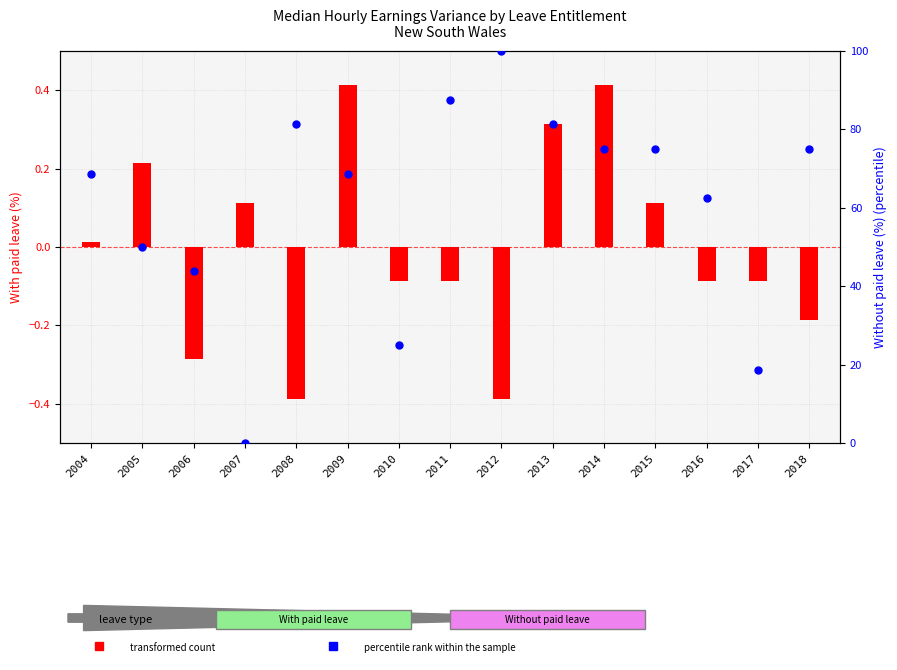

Which series has the largest Y range (max minus min)?

percentile rank within the sample